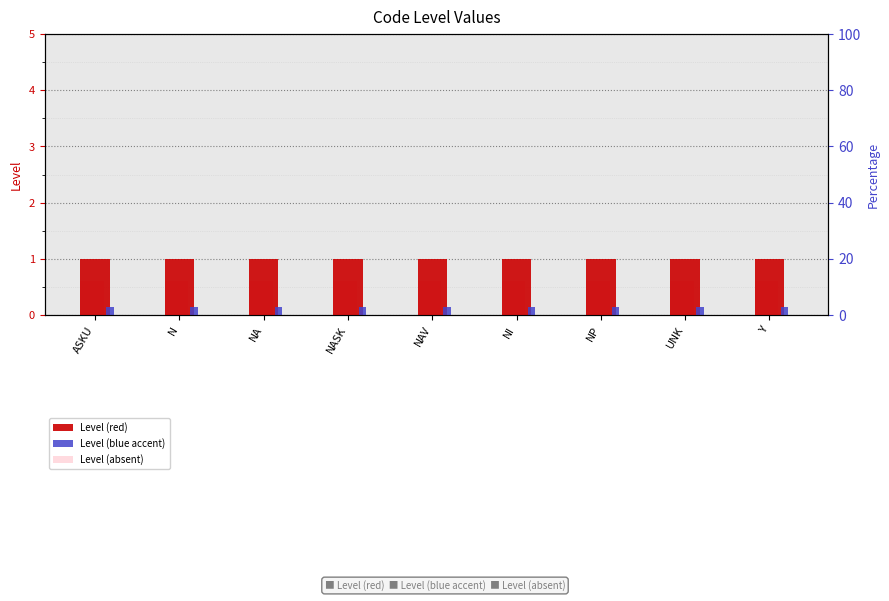

What is the sum of the Level (absent) values at NP and UNK?

1.2